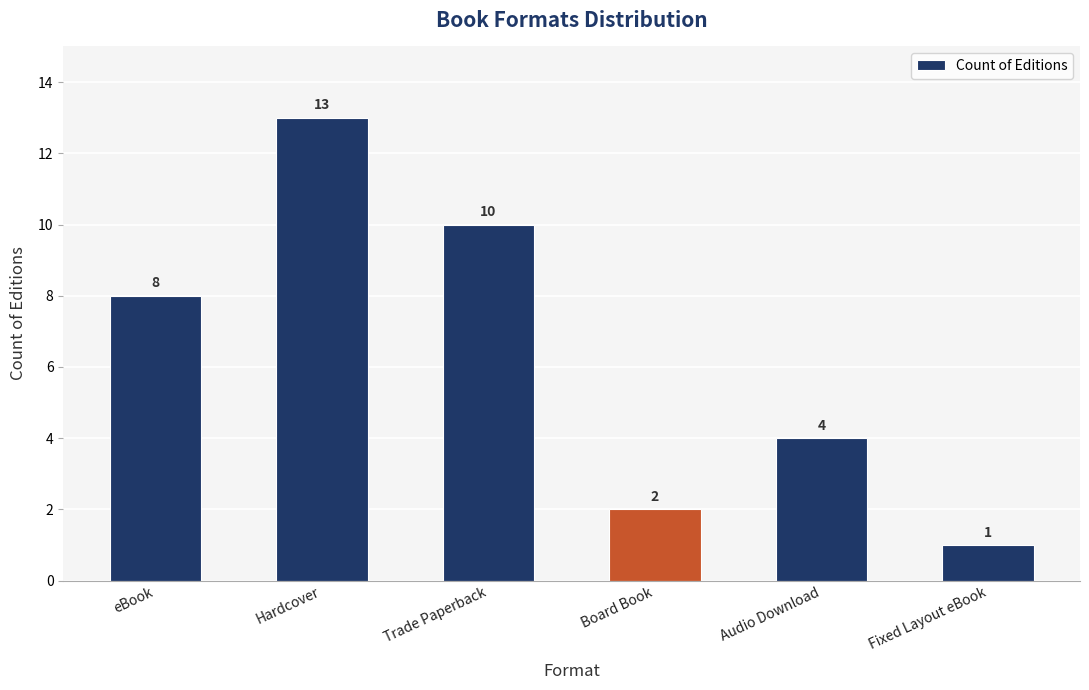

List the labels in order of value, smallest first.

Fixed Layout eBook, Board Book, Audio Download, eBook, Trade Paperback, Hardcover